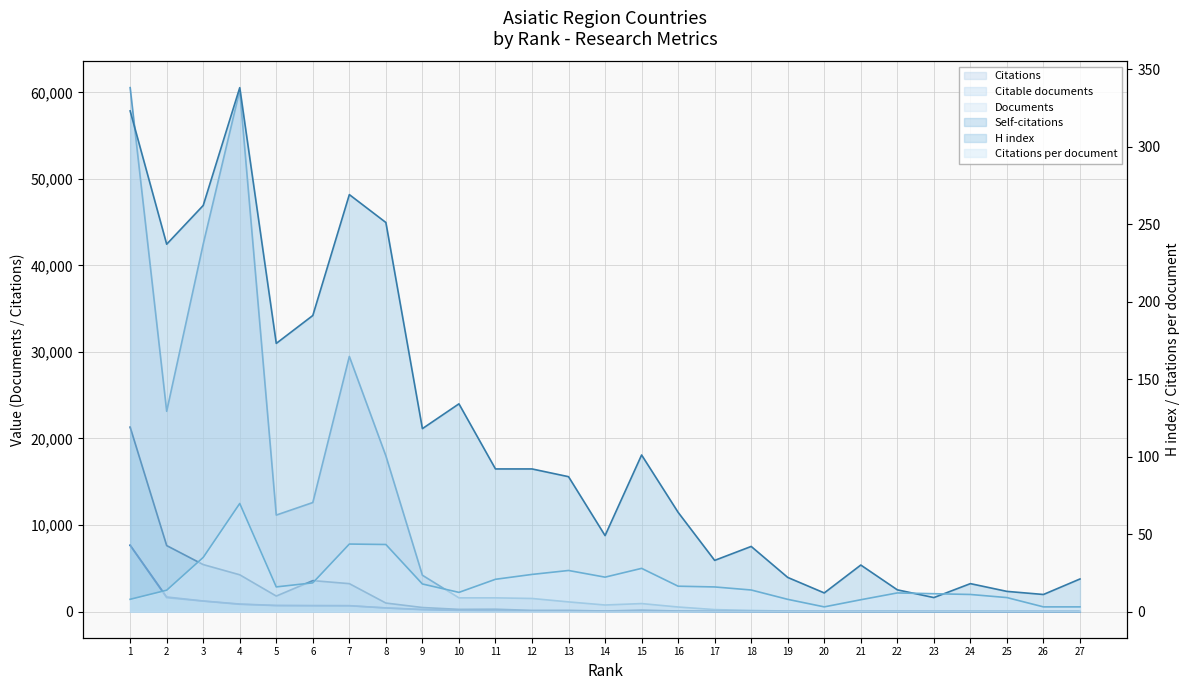

Reading right to left, what are all the values shown in this chart?

H index: 27=21.0	26=11.0	25=13.0	24=18.0	23=9.0	22=14.0	21=30.0	20=12.0	19=22.0	18=42.0	17=33.0	16=64.0	15=101.0	14=49.0	13=87.0	12=92.0	11=92.0	10=134.0	9=118.0	8=251.0	7=269.0	6=191.0	5=173.0	4=338.0	3=262.0	2=237.0	1=323.0
Citations per document: 27=3.0	26=3.0	25=9.0	24=11.0	23=11.5	22=12.0	21=7.6	20=3.0	19=7.9	18=13.9	17=15.9	16=16.3	15=27.9	14=22.2	13=26.5	12=23.9	11=20.8	10=12.3	9=17.8	8=43.2	7=43.5	6=18.5	5=15.9	4=69.7	3=34.9	2=13.8	1=7.9
Documents: 27=1.0	26=1.0	25=2.0	24=2.0	23=2.0	22=3.0	21=5.0	20=6.0	19=7.0	18=9.0	17=14.0	16=32.0	15=33.0	14=34.0	13=42.0	12=63.0	11=76.0	10=128.0	9=236.0	8=416.0	7=677.0	6=681.0	5=702.0	4=864.0	3=1216.0	2=1682.0	1=7672.0
Citations: 27=3.0	26=3.0	25=18.0	24=22.0	23=23.0	22=36.0	21=38.0	20=18.0	19=55.0	18=125.0	17=222.0	16=523.0	15=919.0	14=754.0	13=1112.0	12=1508.0	11=1581.0	10=1581.0	9=4193.0	8=17987.0	7=29474.0	6=12596.0	5=11146.0	4=60231.0	3=42461.0	2=23140.0	1=60539.0
Citable documents: 27=1.0	26=1.0	25=2.0	24=2.0	23=2.0	22=3.0	21=5.0	20=4.0	19=7.0	18=9.0	17=13.0	16=31.0	15=33.0	14=33.0	13=40.0	12=63.0	11=74.0	10=125.0	9=217.0	8=408.0	7=663.0	6=675.0	5=682.0	4=832.0	3=1204.0	2=1597.0	1=7640.0
Self-citations: 27=1.0	26=0.0	25=0.0	24=0.0	23=0.0	22=6.0	21=1.0	20=0.0	19=3.0	18=23.0	17=31.0	16=59.0	15=168.0	14=59.0	13=139.0	12=133.0	11=269.0	10=251.0	9=465.0	8=981.0	7=3223.0	6=3572.0	5=1788.0	4=4246.0	3=5426.0	2=7621.0	1=21308.0